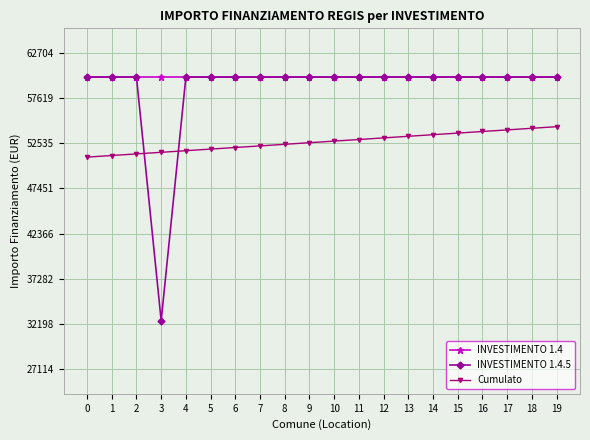

What is the value of the INVESTIMENTO 1.4 point at the 5th from the left?

59966.0